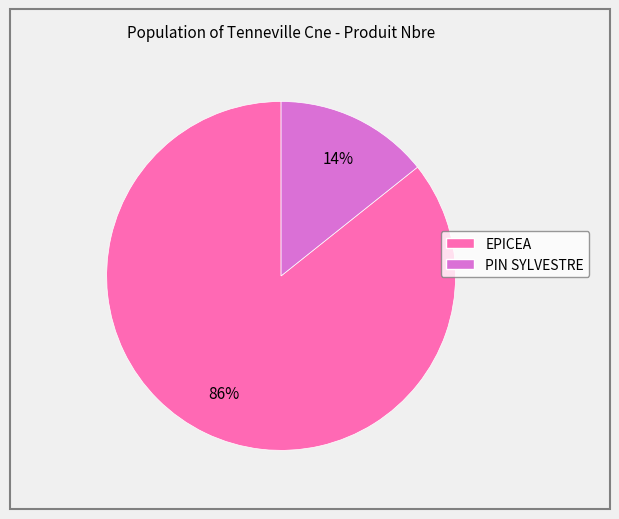

Do PIN SYLVESTRE and EPICEA together represent more than half of the pie?

Yes